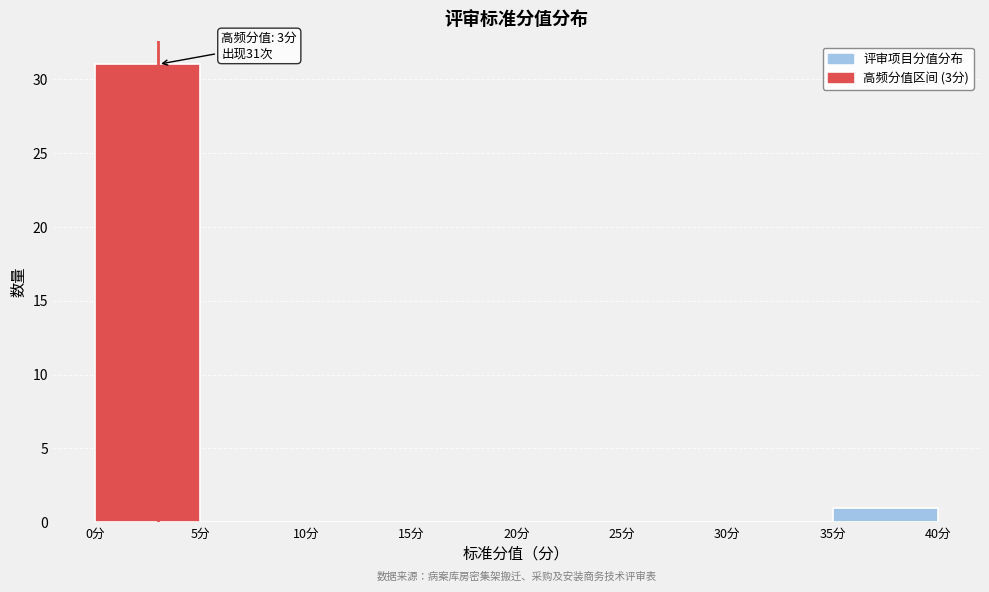

Which range on the x-axis has the tallest bar?

0 to 5